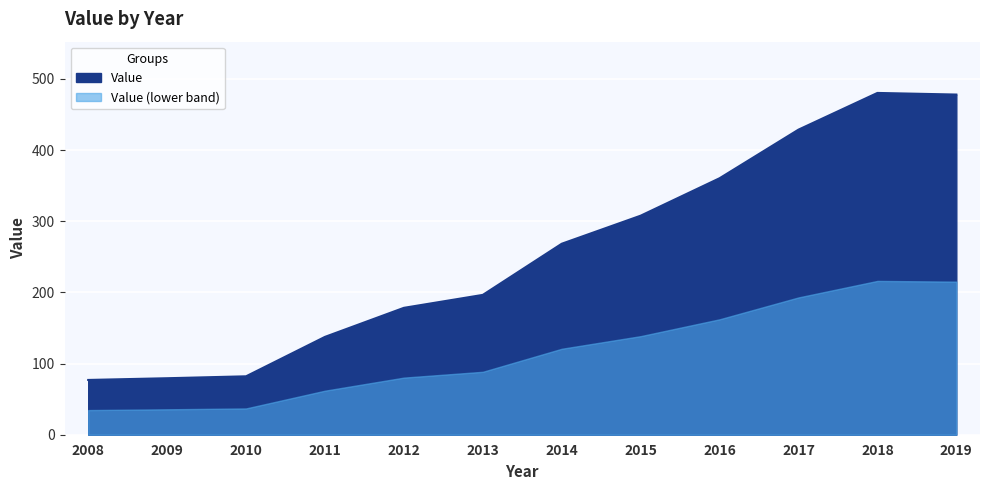

Reading left to right, what are all the values shown in this chart?

2008=76.9	2009=79.4	2010=82.1	2011=137.5	2012=178.3	2013=196.5	2014=268.3	2015=307.7	2016=360.3	2017=428.6	2018=480.2	2019=477.9